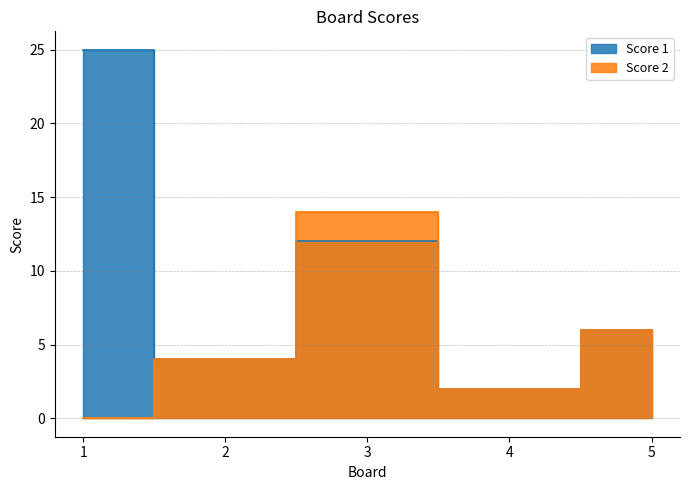

Is it true that Score 2 equals 1 at 2?

False